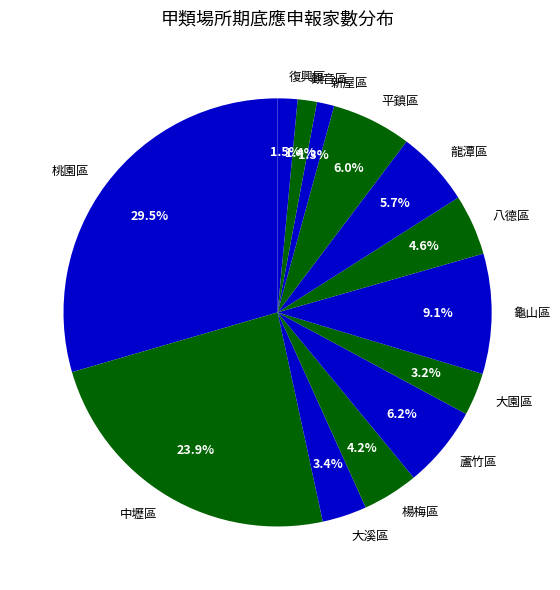

What is the largest slice in the pie chart?

桃園區